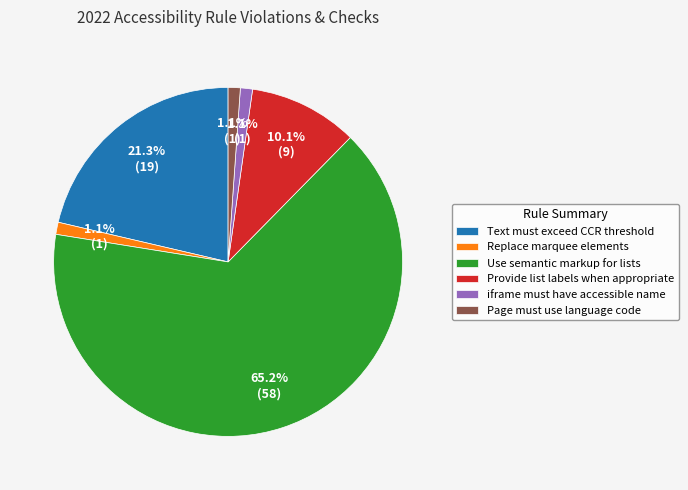

To the nearest percent, what percentage of the pie is iframe must have accessible name?

1%